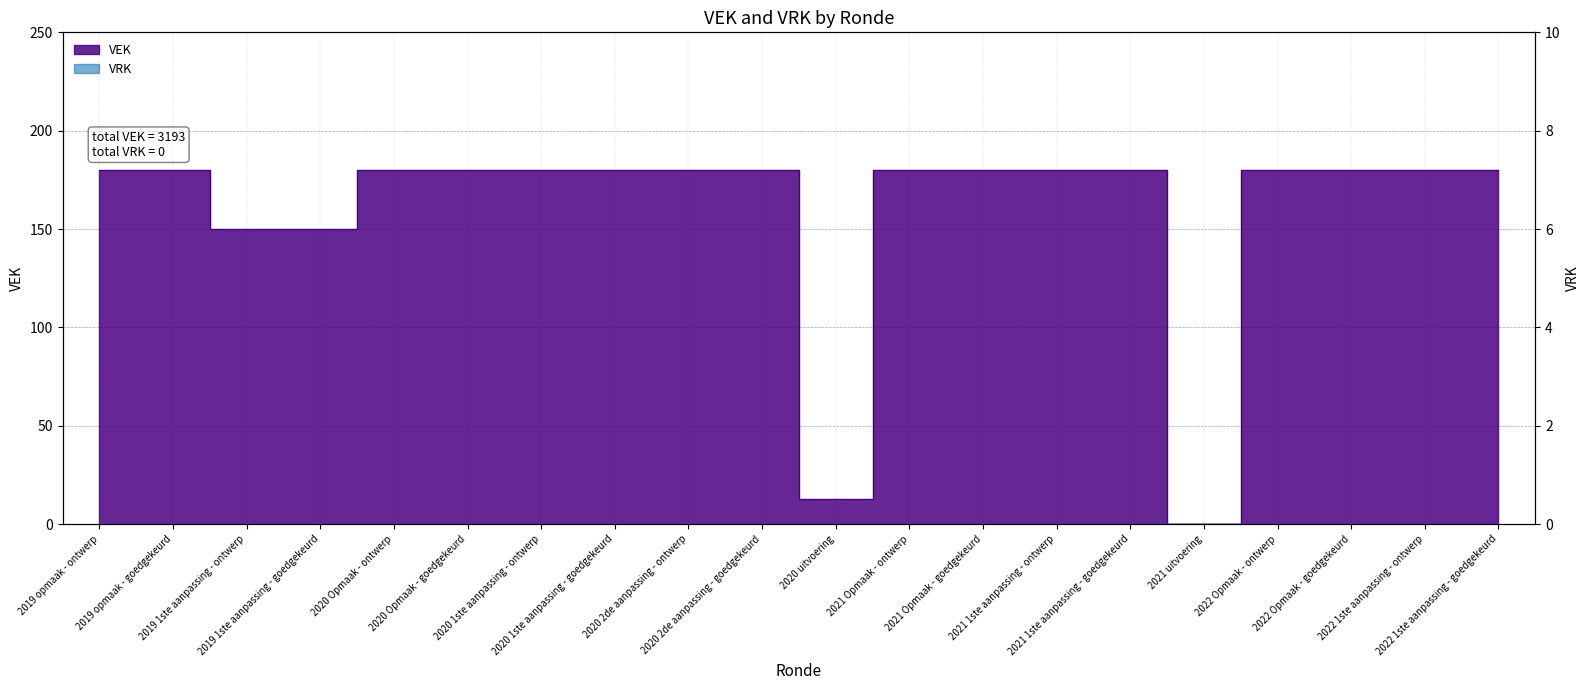

What position from the right is 2021 1ste aanpassing - ontwerp?

7